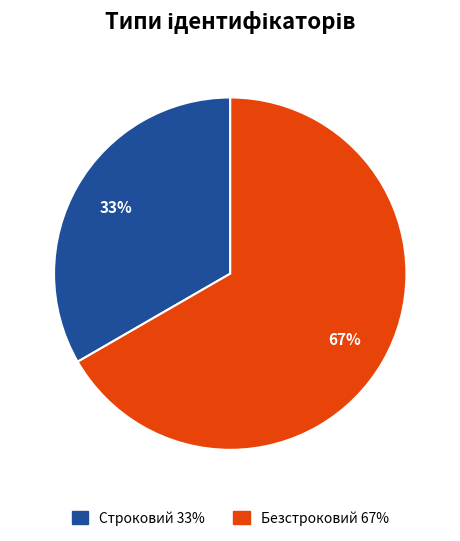

Which has a higher value, Строковий or Безстроковий?

Безстроковий